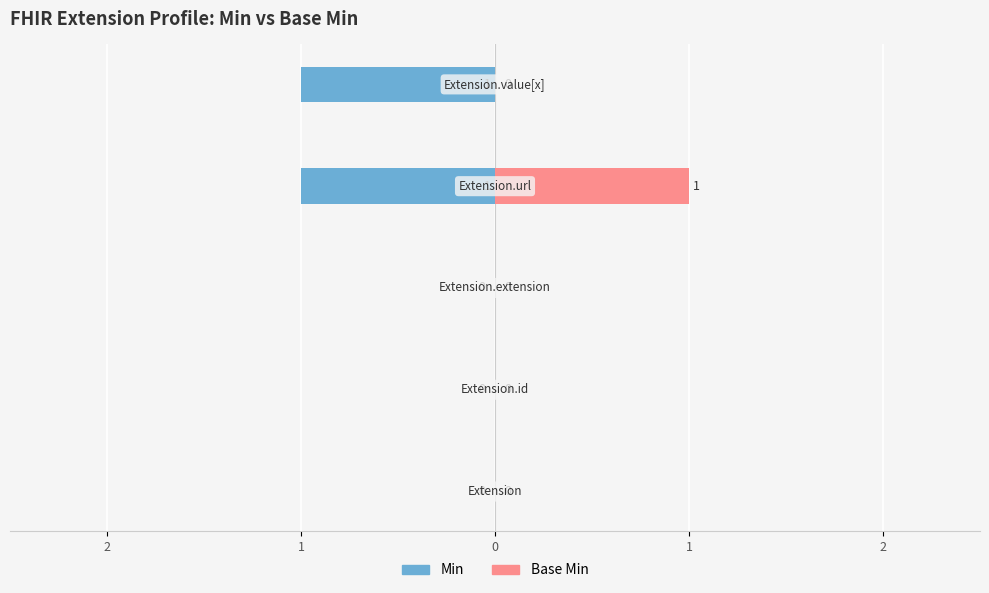

Which has a higher value, 2 or 0?

2